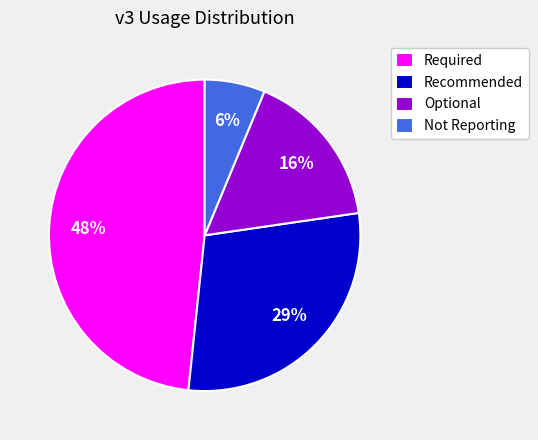

True or false: Not Reporting accounts for 1% of the total.

False